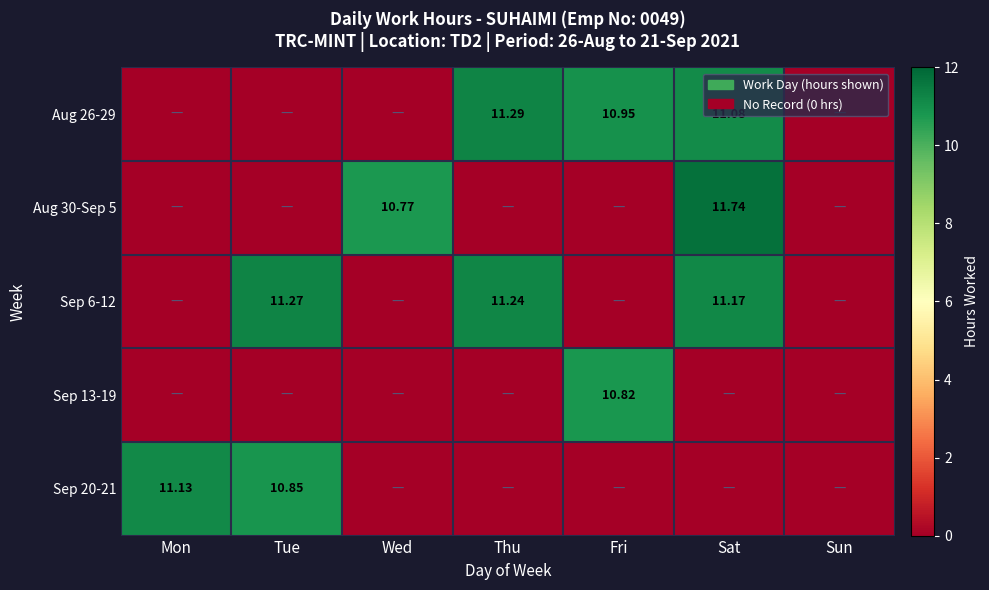

At how many categories does at least one series exceed 8?

6